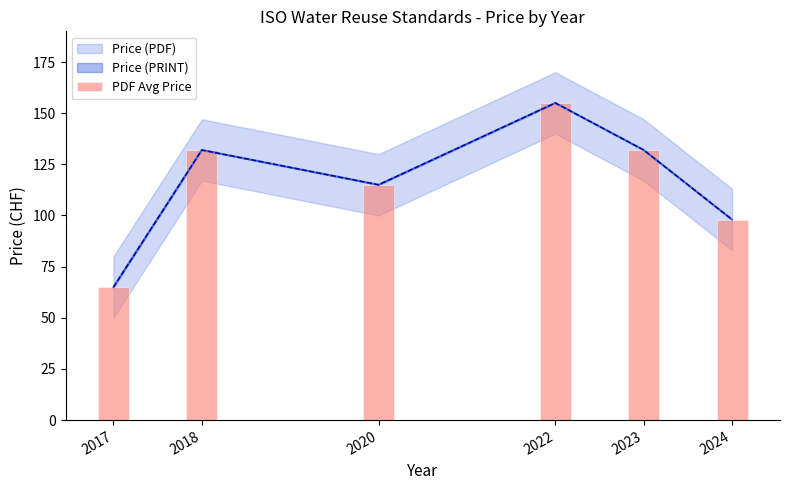

What is the sum of all values?

697